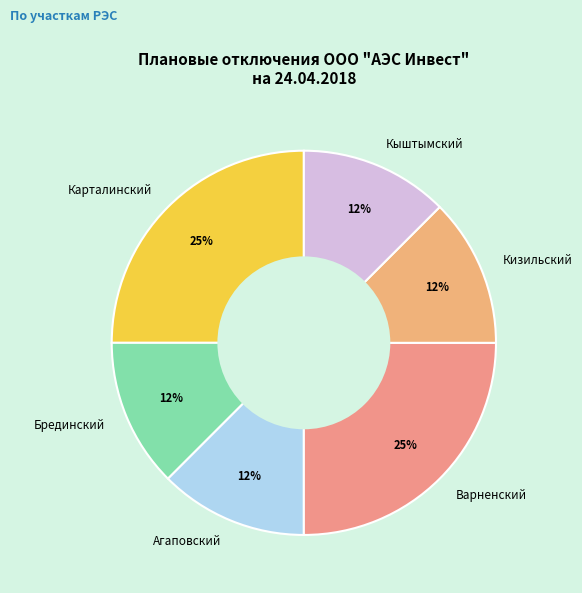

Does Карталинский represent more than half of the total?

No